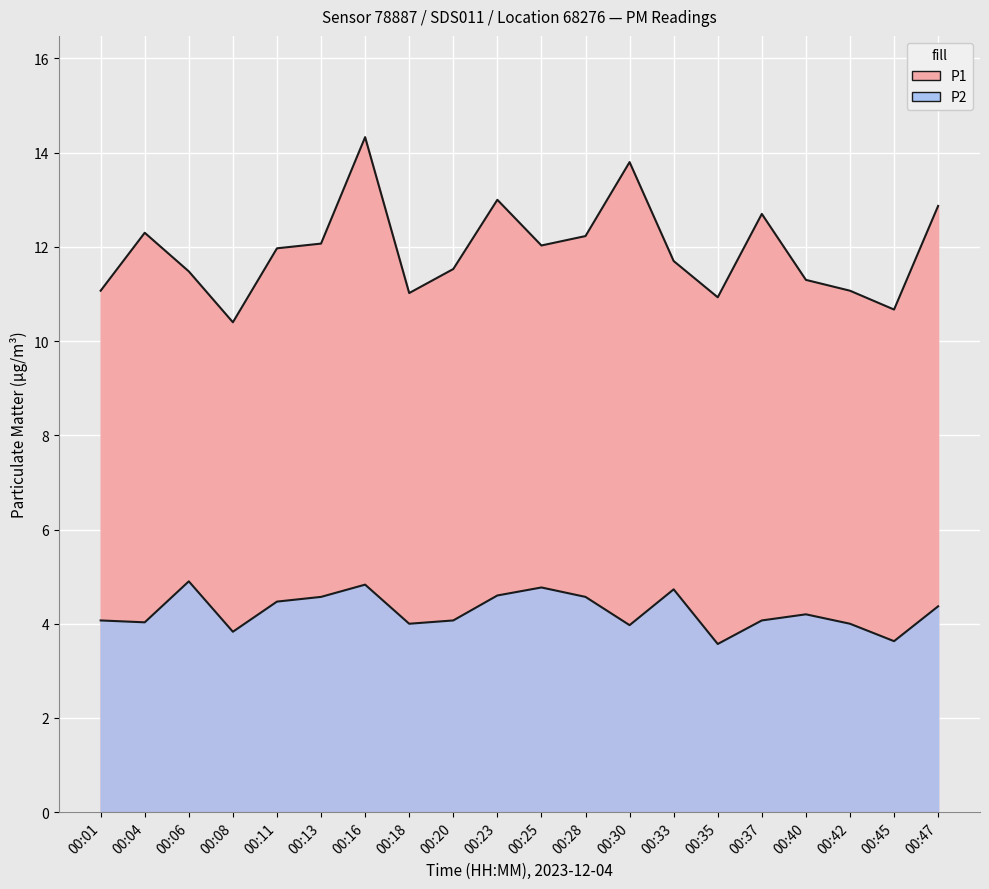

What is the smallest value displayed?

3.6